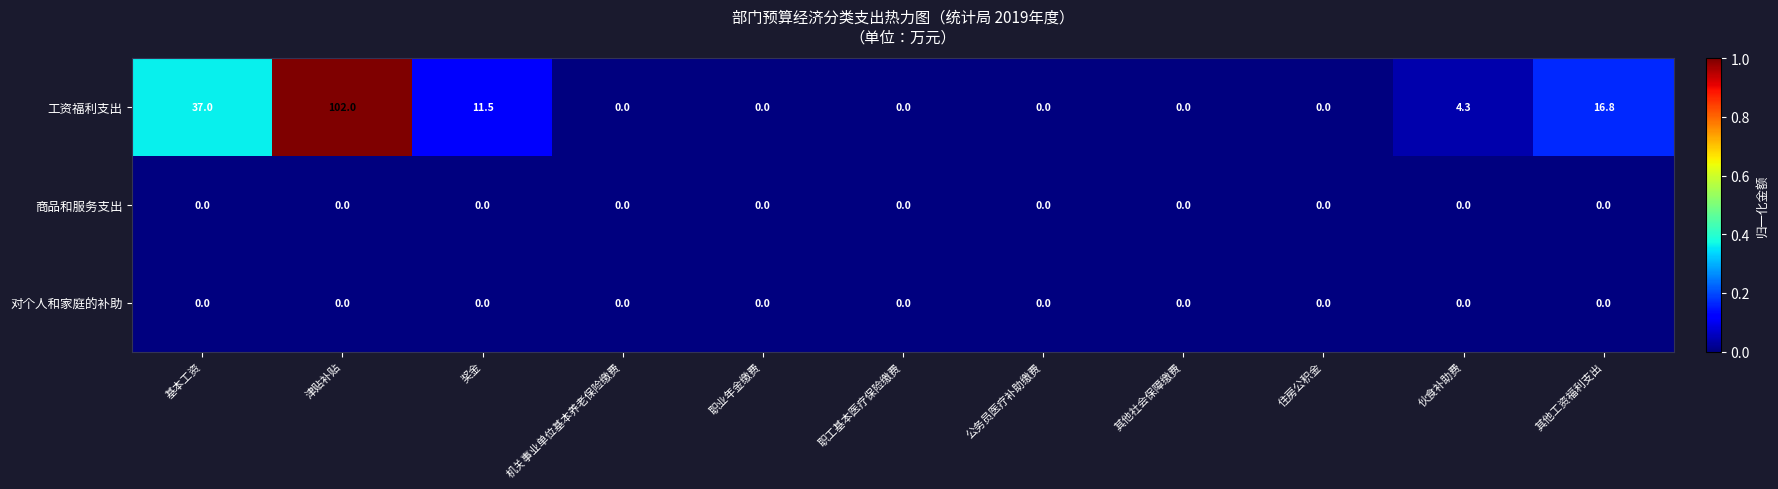

At which category is the sum across all series the highest?

津贴补贴